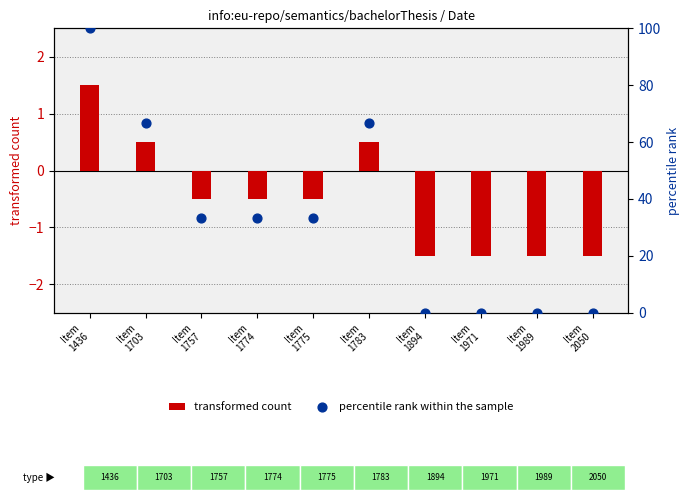

What is the total value across all series at Item
1783?

67.2